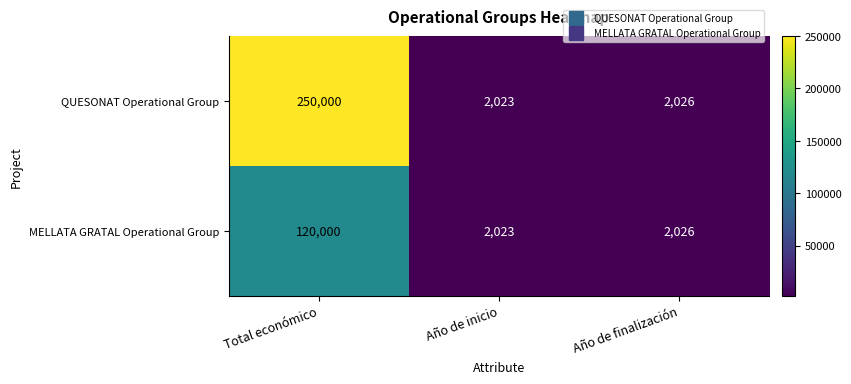

Rank the series by their maximum value, from highest to lowest.

QUESONAT Operational Group, MELLATA GRATAL Operational Group